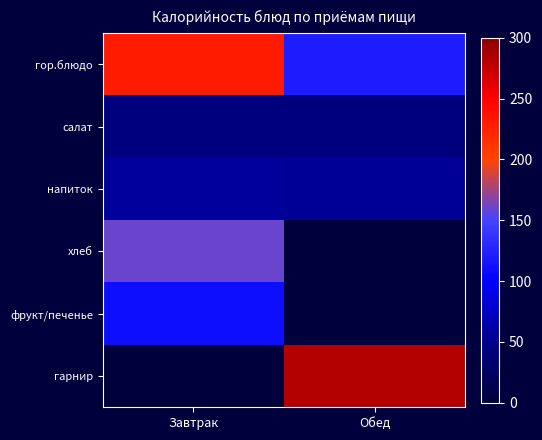

Which category has the lowest value across all series?

Обед